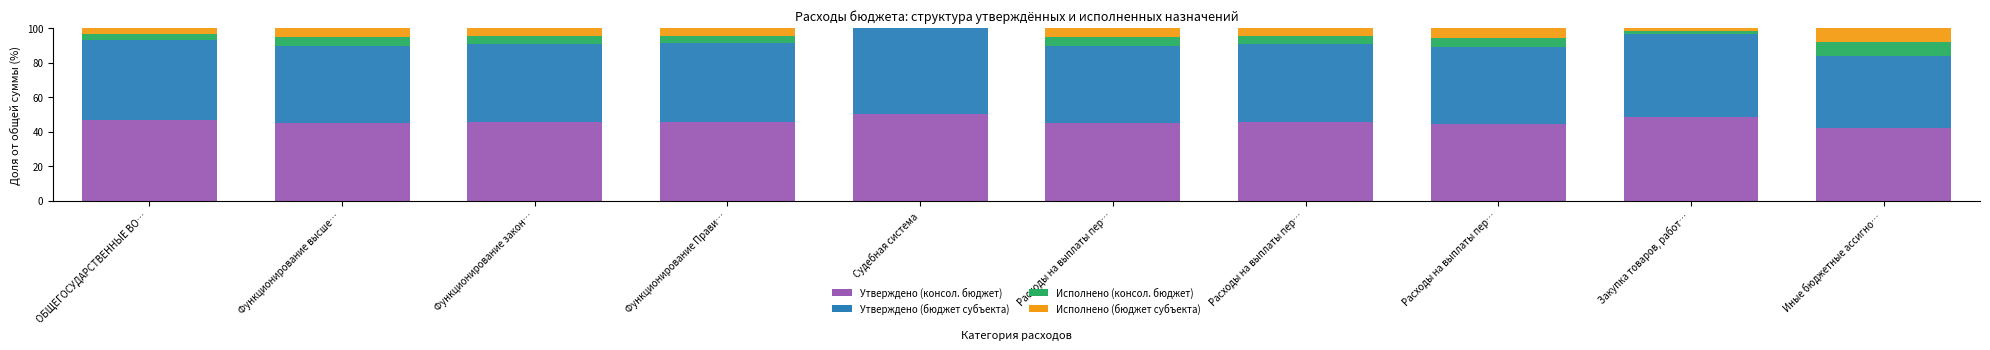

What is the difference between the Утверждено (консол. бюджет) values at Иные бюджетные ассигно… and Расходы на выплаты пер…?

2.6